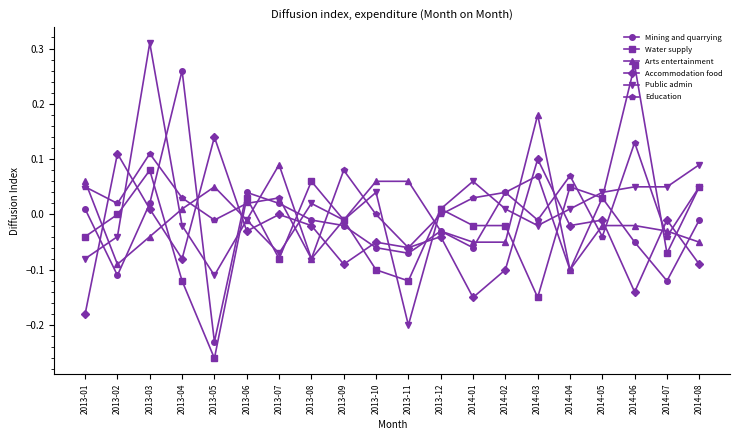

At which category is the sum across all series the highest?

2013-03